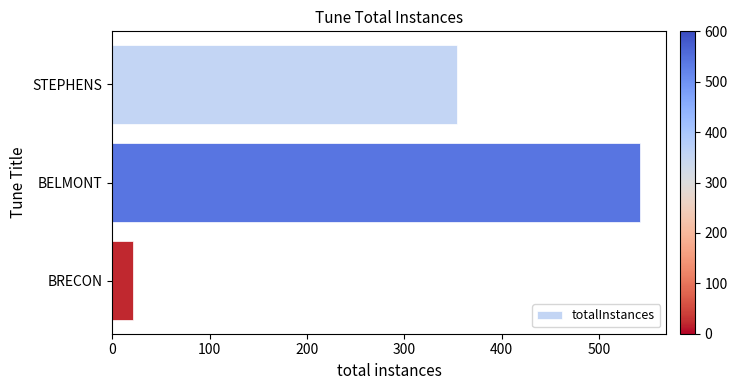

List the labels in order of value, largest first.

BELMONT, STEPHENS, BRECON